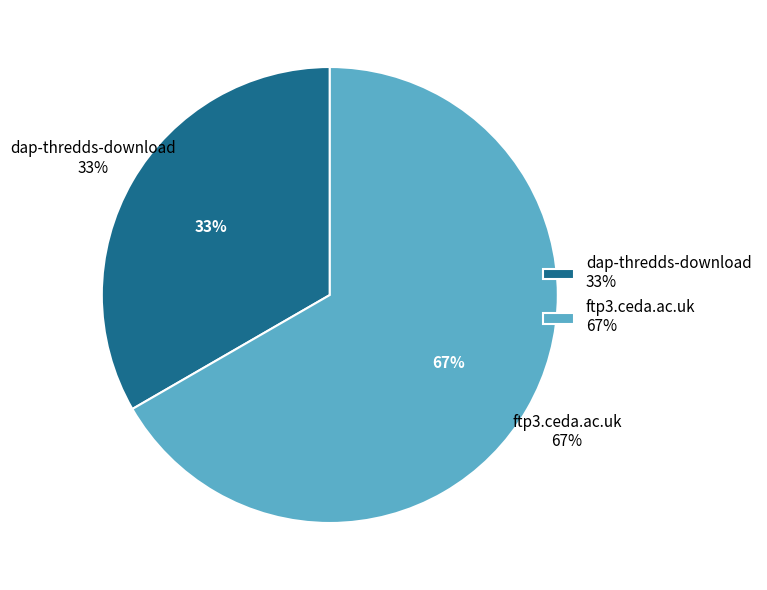

To the nearest percent, what is the average slice percentage?

50%